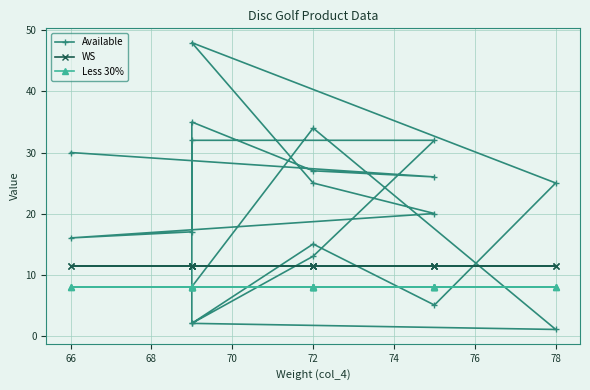

True or false: Less 30% has more than 1 points higher than both neighbors.

False